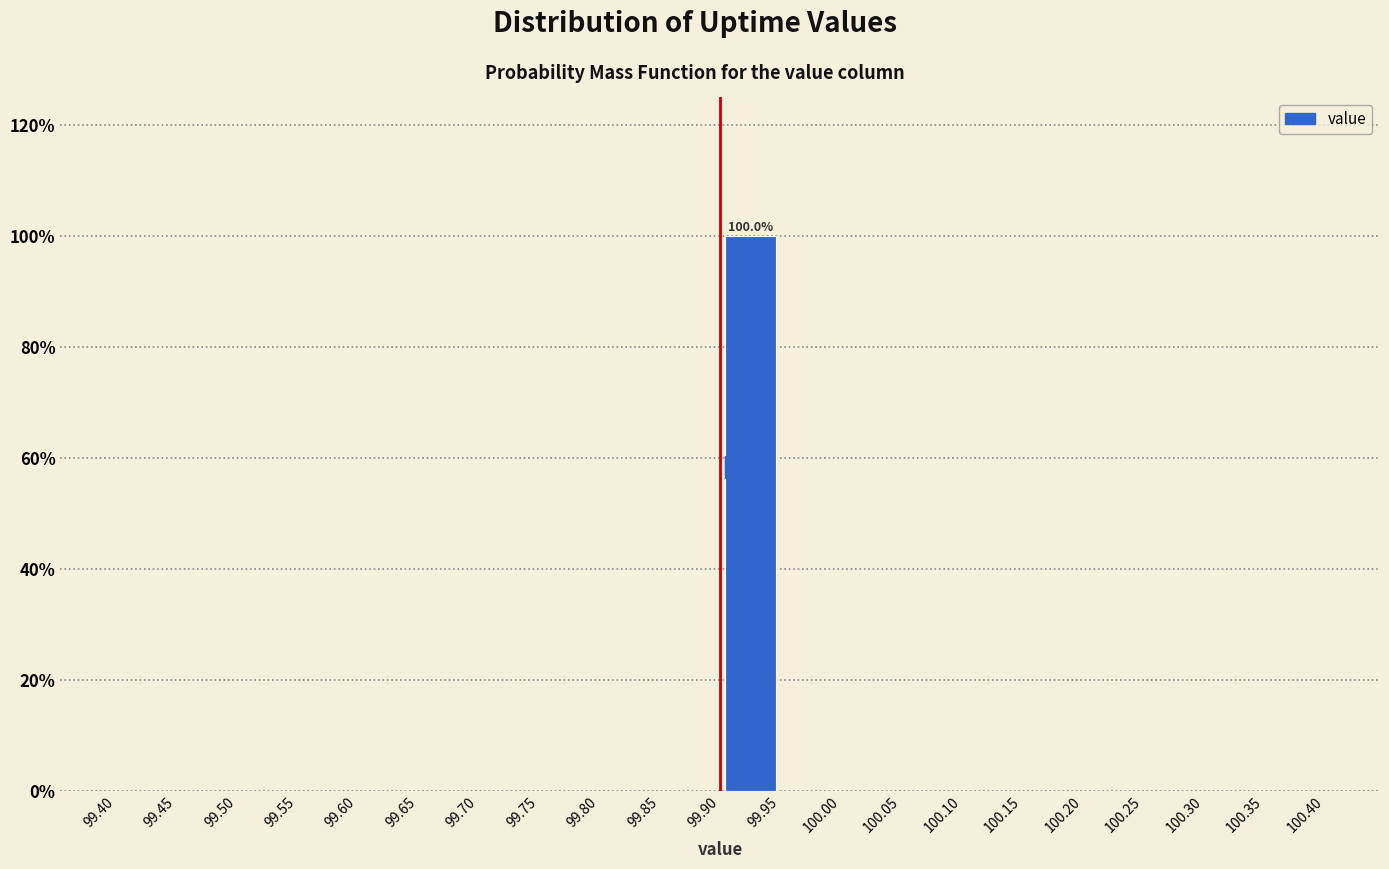

Over which range of the x-axis is the bar tallest?

99.90 to 99.95